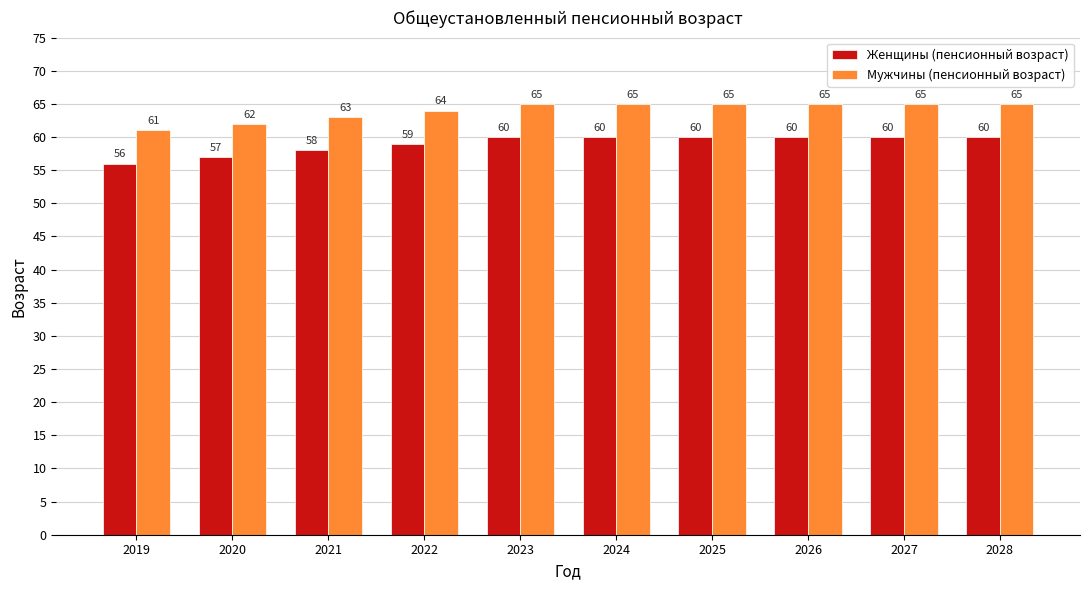

Rank the series at 2019 from highest to lowest value.

Мужчины (пенсионный возраст), Женщины (пенсионный возраст)